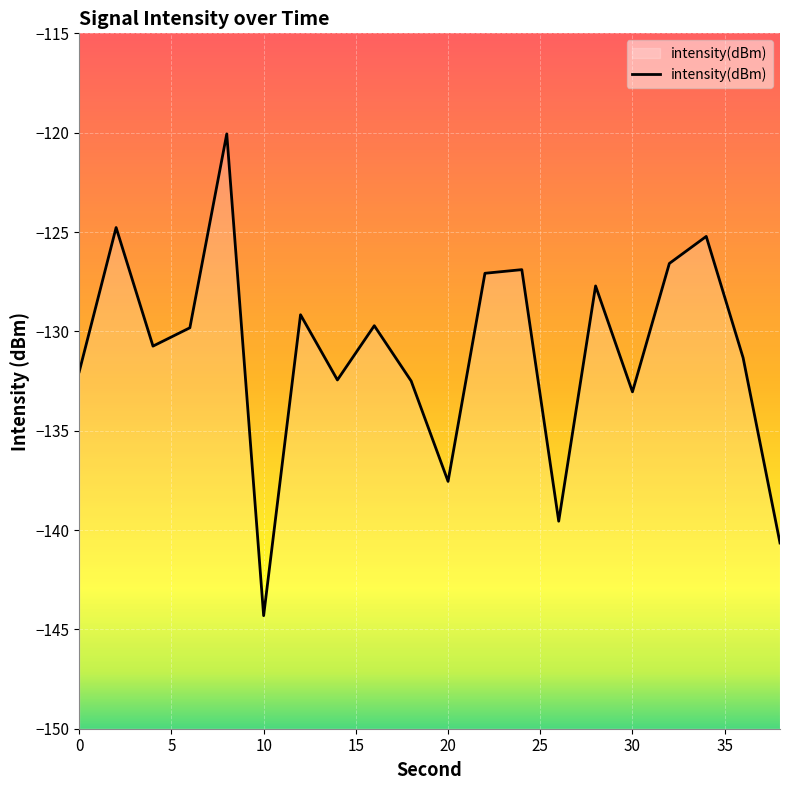

Is it true that the value at 10 is -201.0?

False